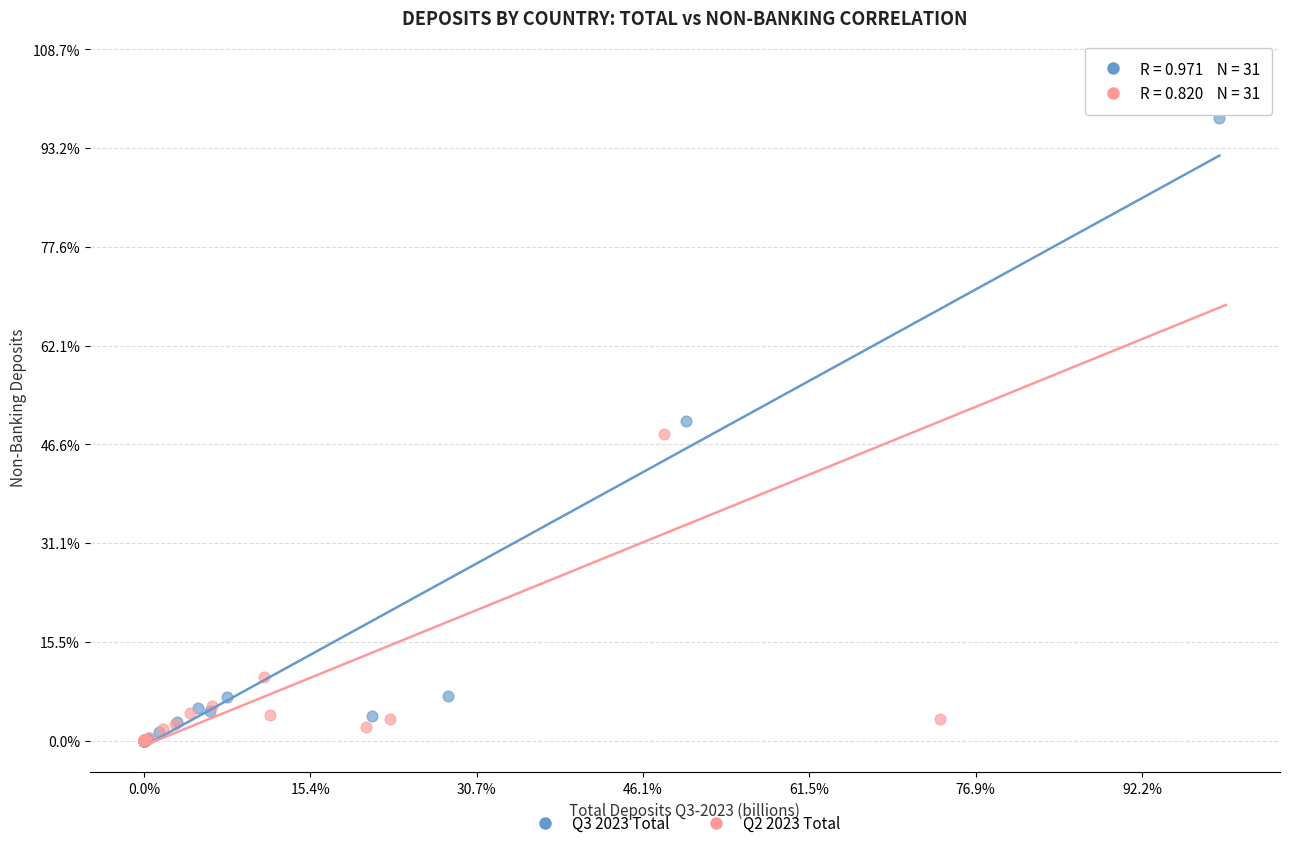

Which series reaches the maximum Y coordinate?

Q2 2023 Total